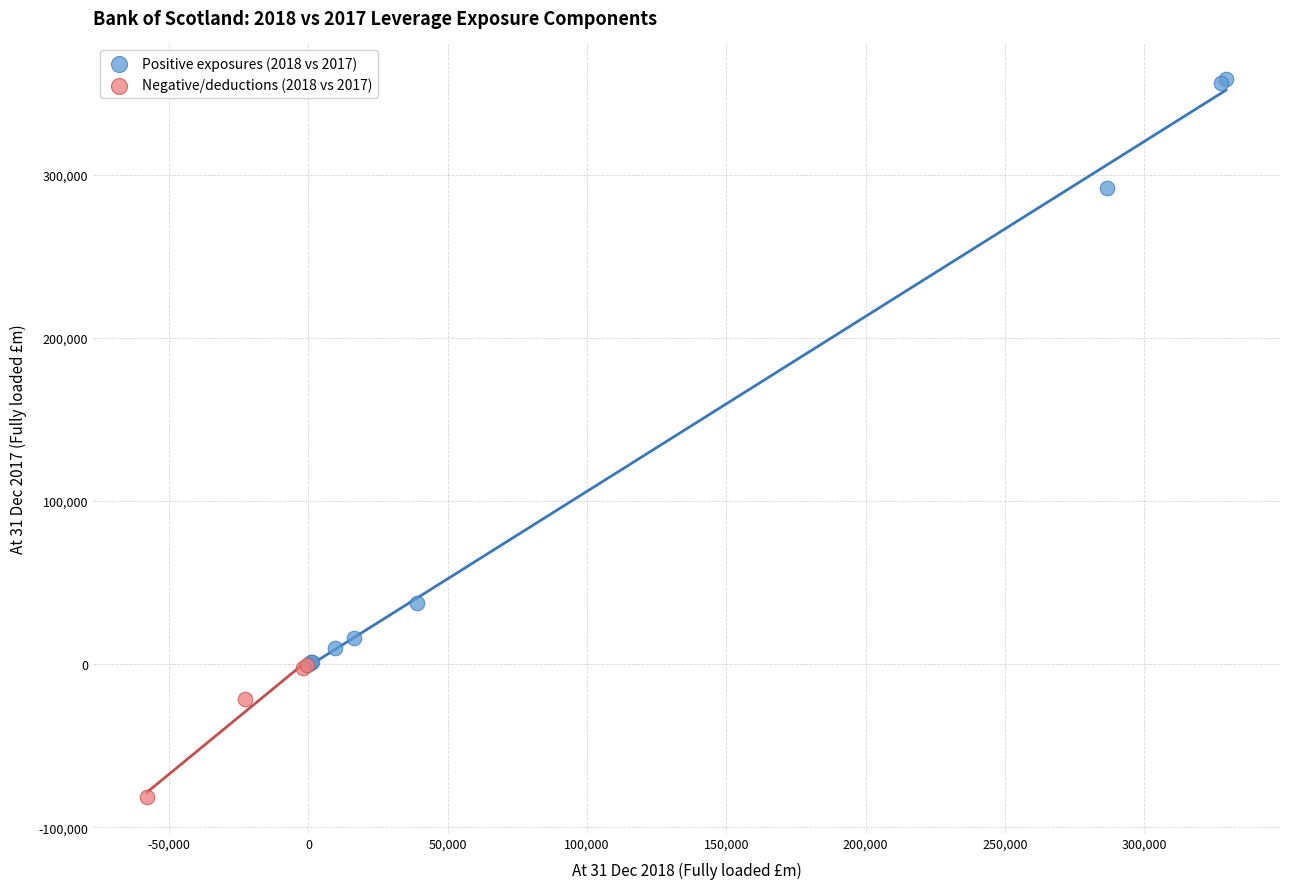

Which series contains the lowest Y value?

Negative/deductions (2018 vs 2017)